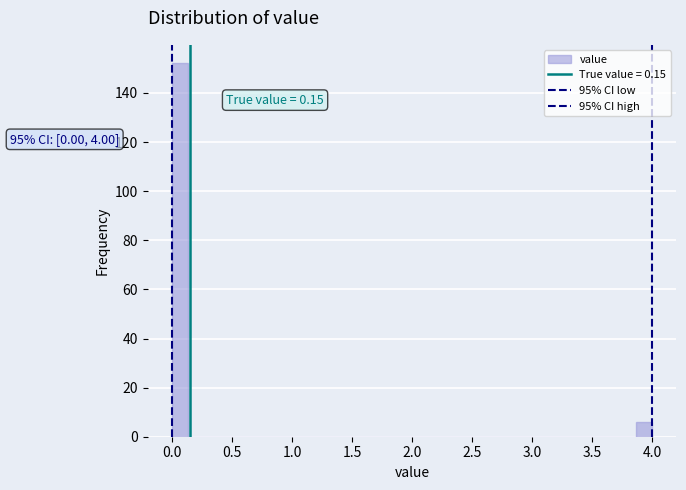

Around what value on the x-axis is the tallest bar? Give the approximate position of its centre, as read against the axis.

0.05